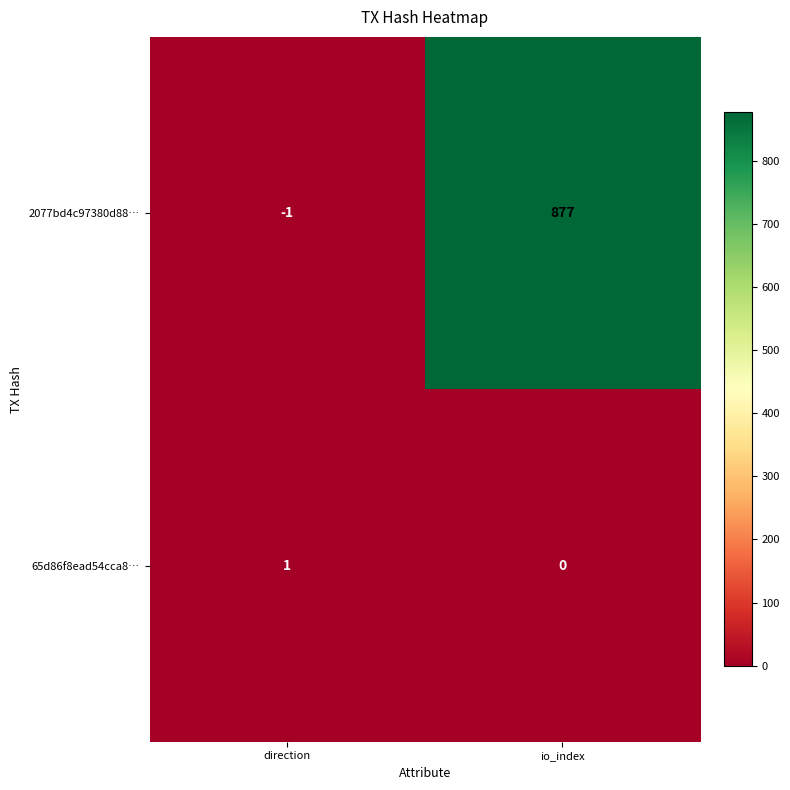

List the series in order of their overall mean, lowest first.

65d86f8ead54cca8…, 2077bd4c97380d88…